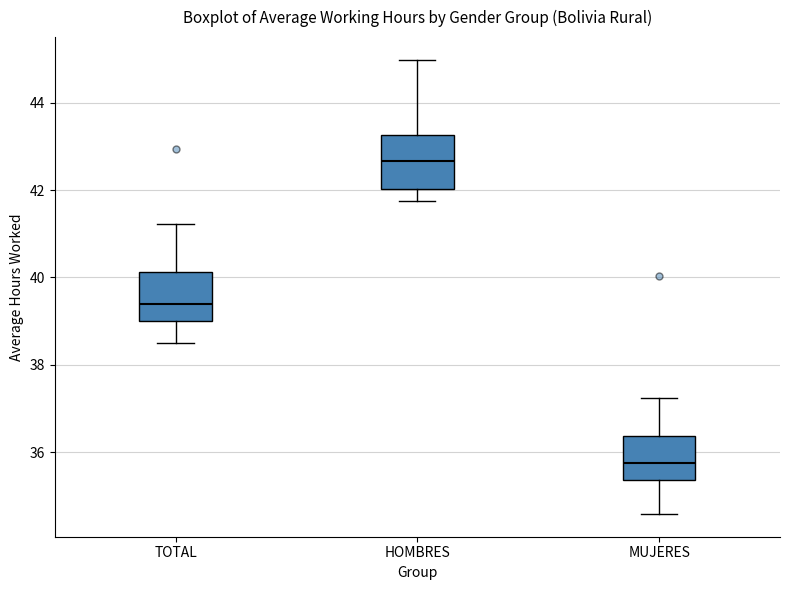

Reading left to right, read every box against the y-axis: the position of its median line, the range the box covers, and the ends of its whiskers. The values are not printed on the chart, so give them approximately, as read against the axis.

TOTAL: median 39.4, box 39.0 to 40.2, whiskers 38.4 to 41.2
HOMBRES: median 42.6, box 42.0 to 43.2, whiskers 41.8 to 45.0
MUJERES: median 35.8, box 35.4 to 36.4, whiskers 34.6 to 37.2